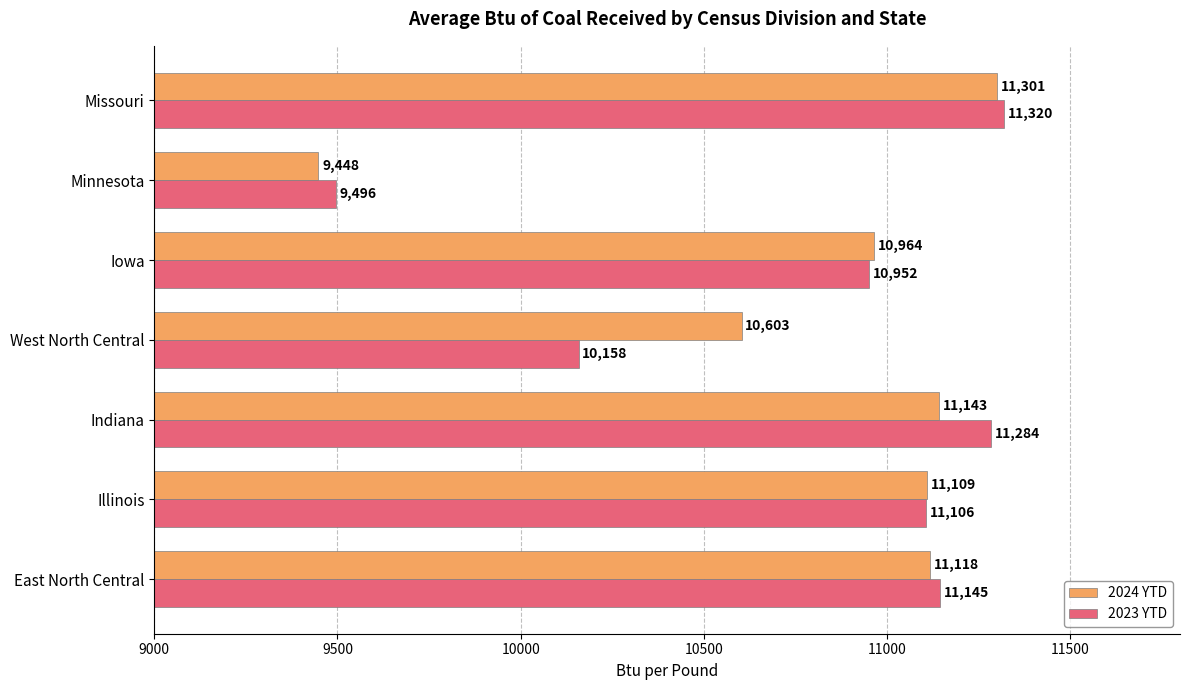

What is the sum of the 2023 YTD values at Minnesota and Missouri?

20816